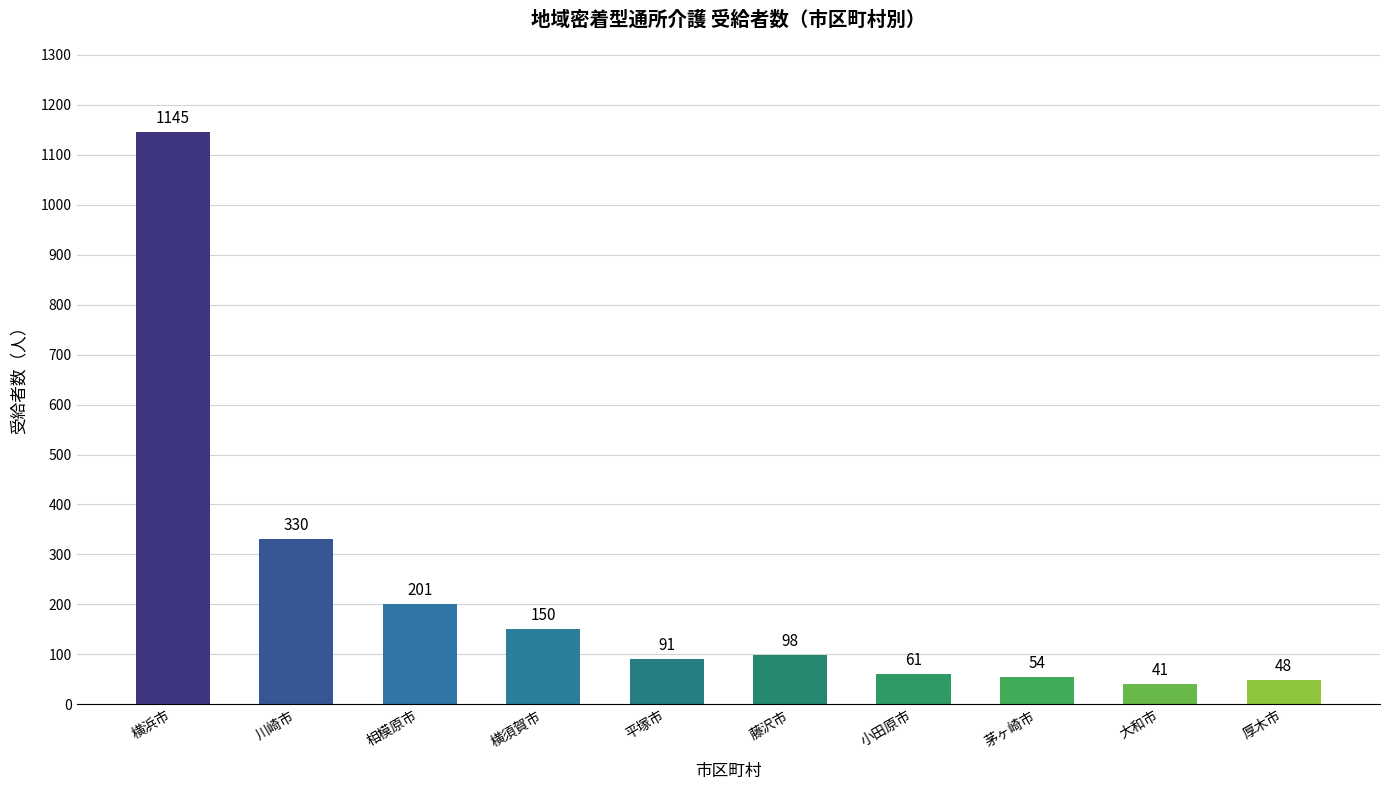

Approximately how many times larger is the value at 横浜市 compared to 茅ヶ崎市?

21.2